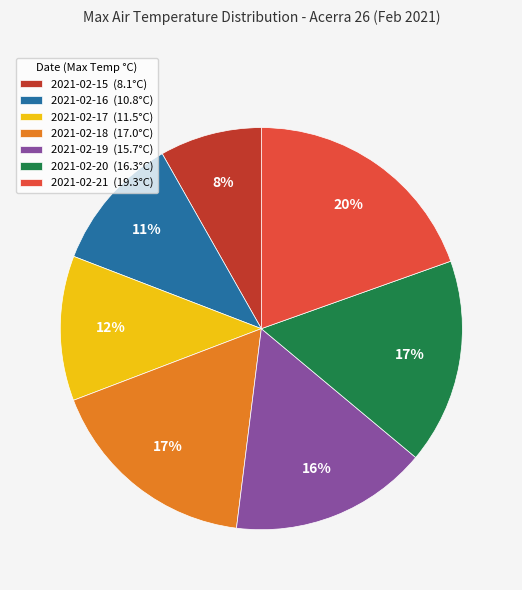

To the nearest percent, what percentage of the pie is 2021-02-18?

17%